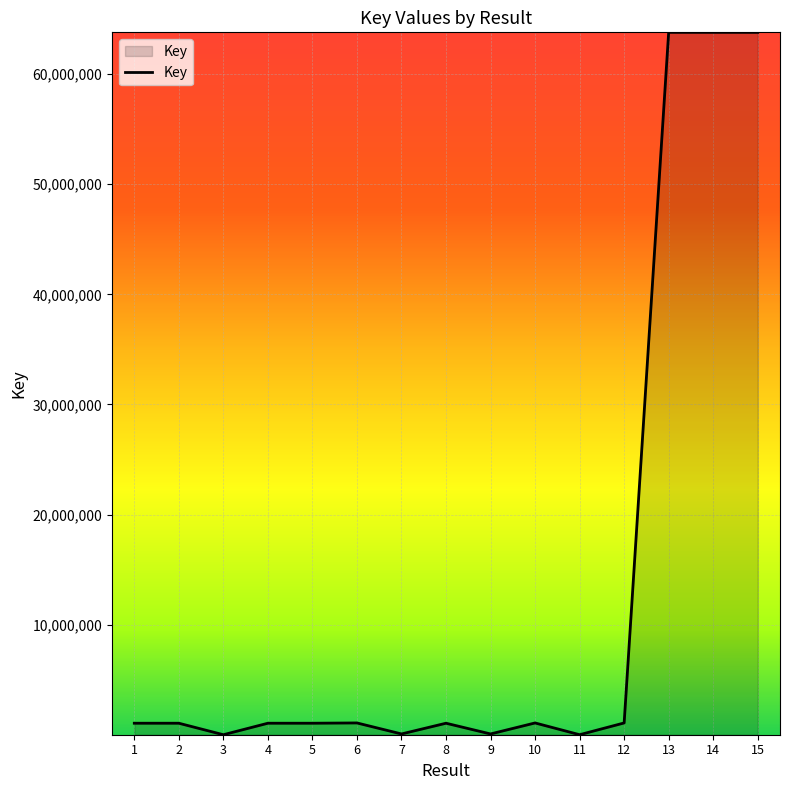

True or false: the data shows 6734 at 3.

True